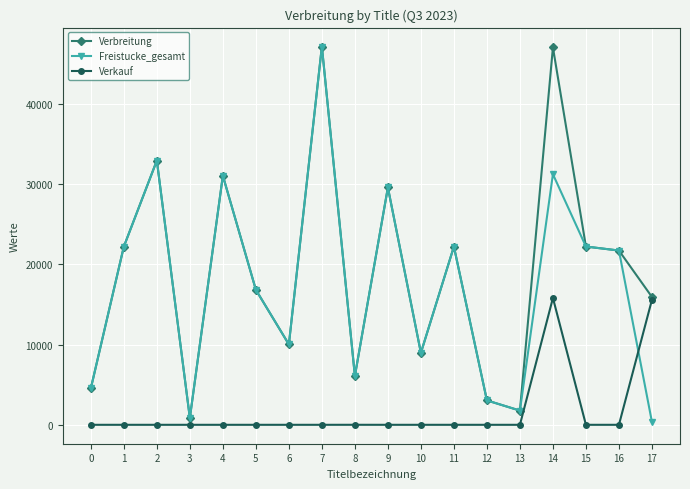

Where is the first local maximum for Freistucke_gesamt?

2